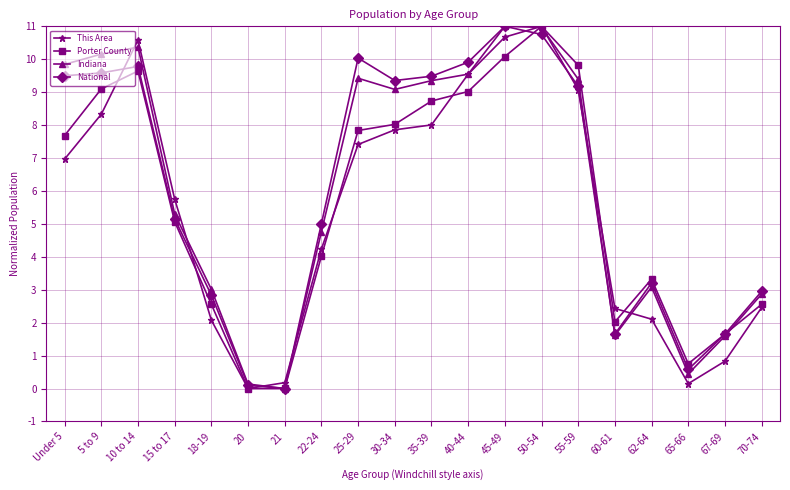

Count the number of data series in this chart.

4